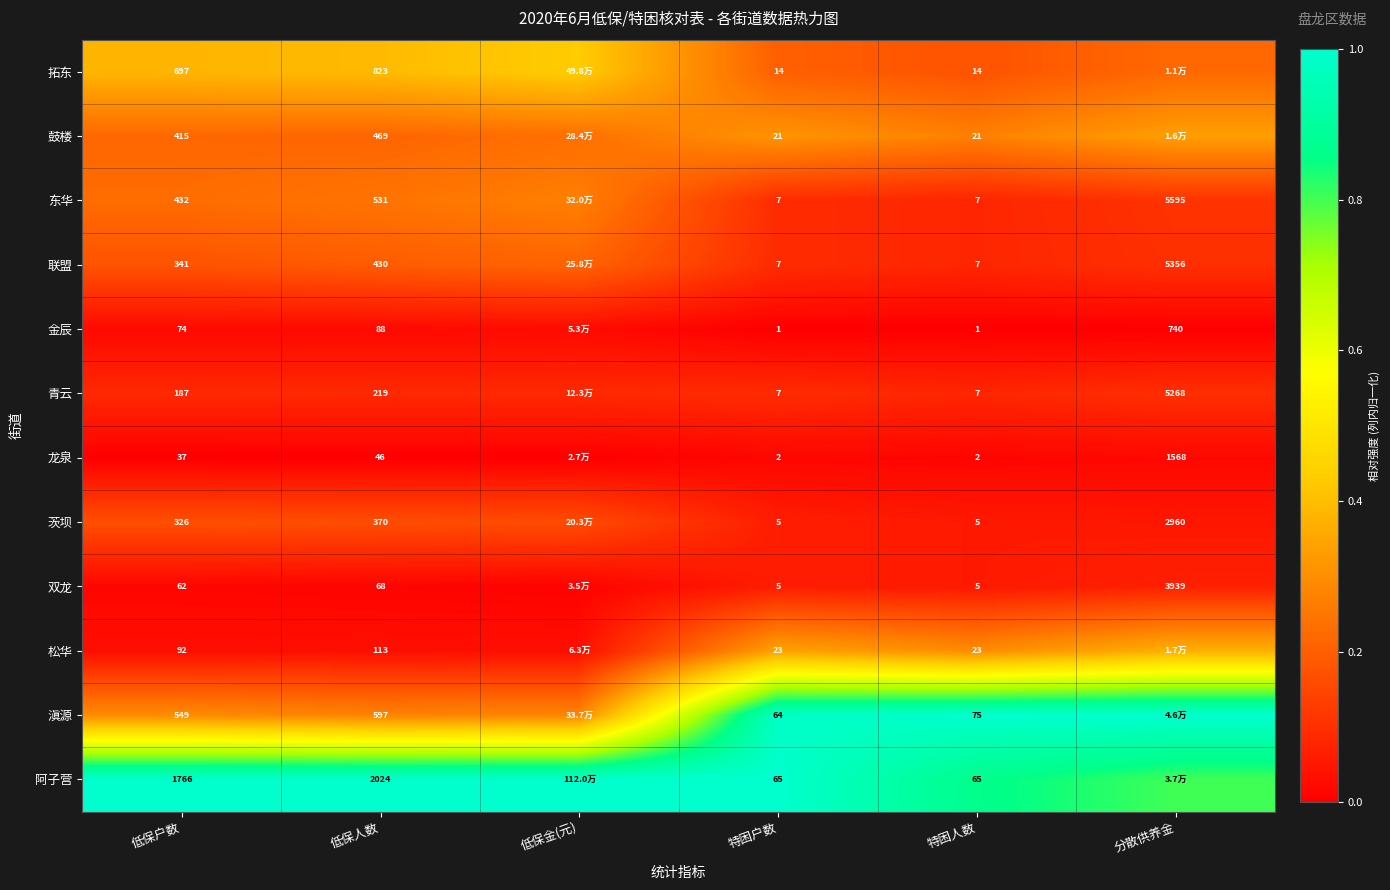

Which series changed the most between 低保人数 and 特困户数?

阿子营